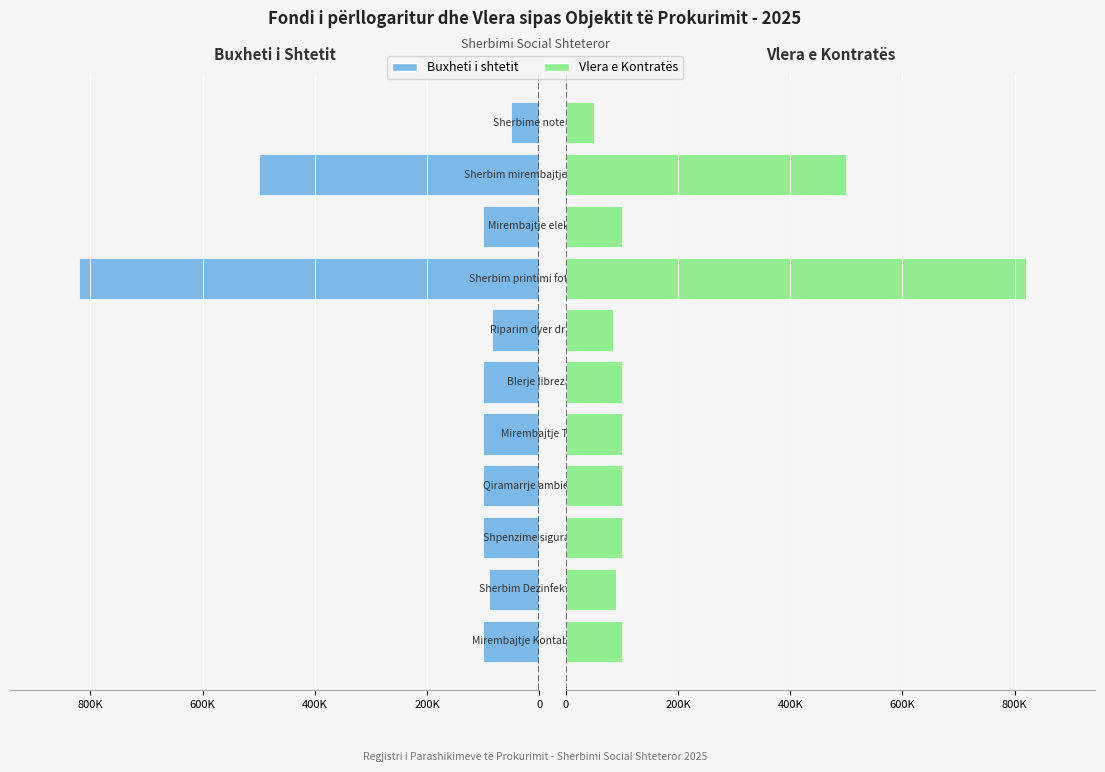

The value of Buxheti i shtetit at 9 is 500000. True or false?

True